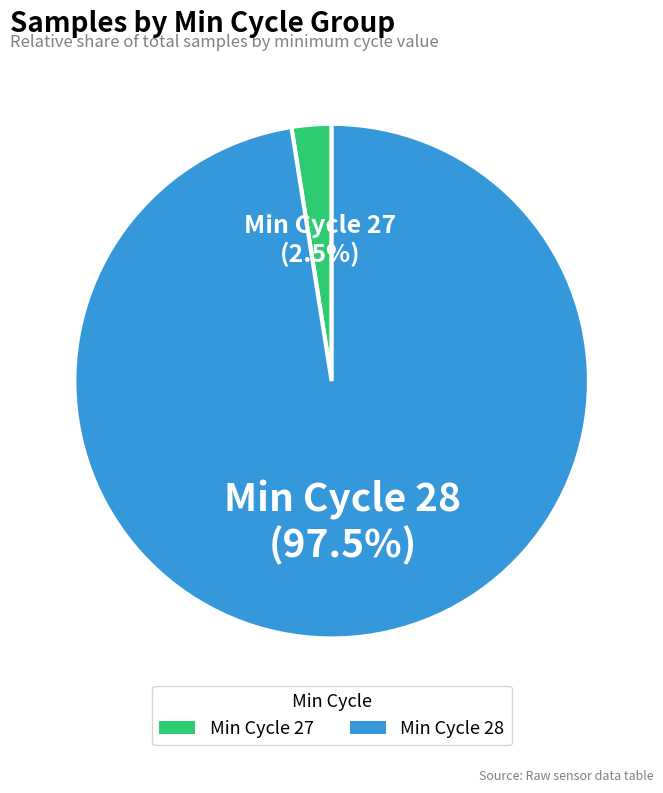

Does any single category account for the majority?

Yes